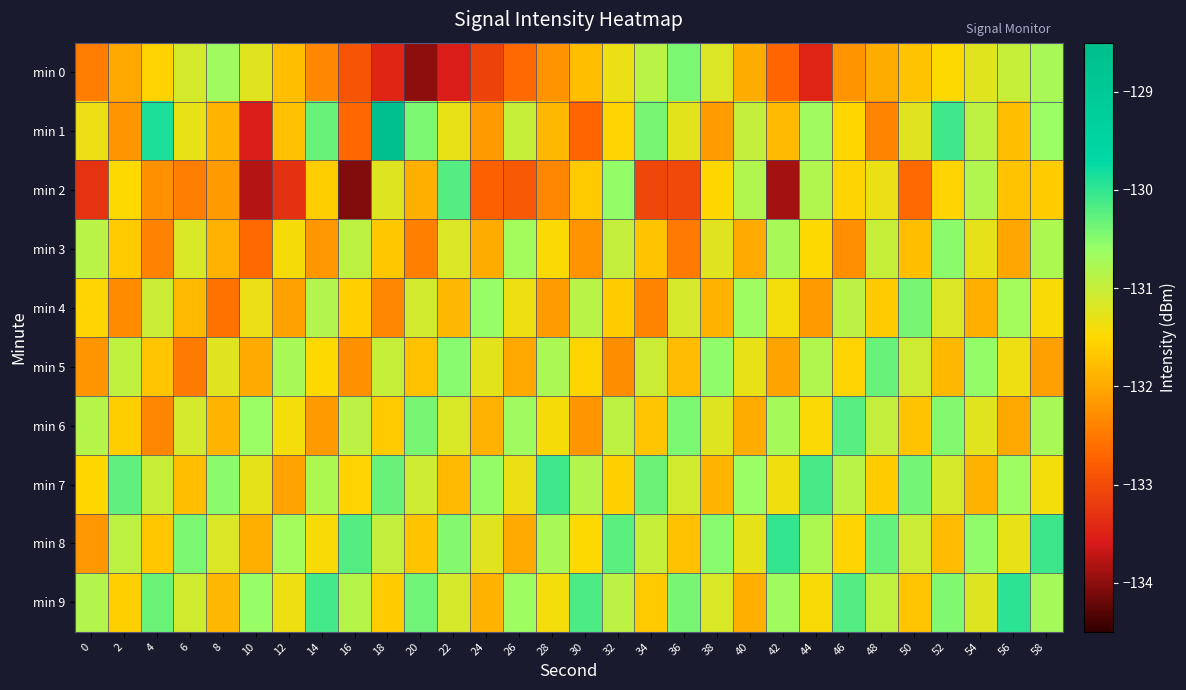

How many categories are shown in the chart?

30